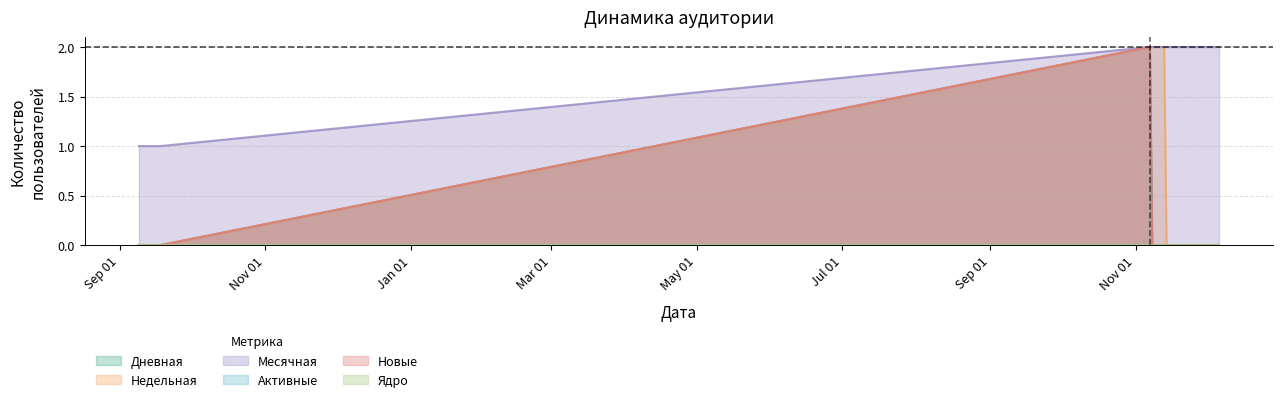

Is the value of Дневная at 2022-11-19 greater than the value of Недельная at 2022-11-27?

No